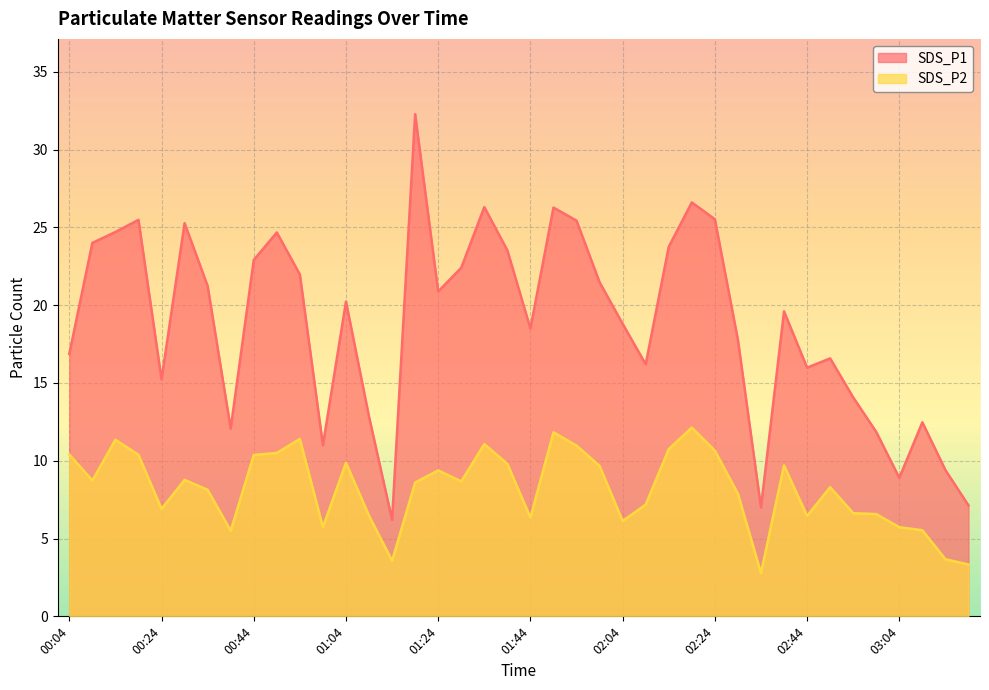

Which category has the highest value in the SDS_P1 series?

01:19